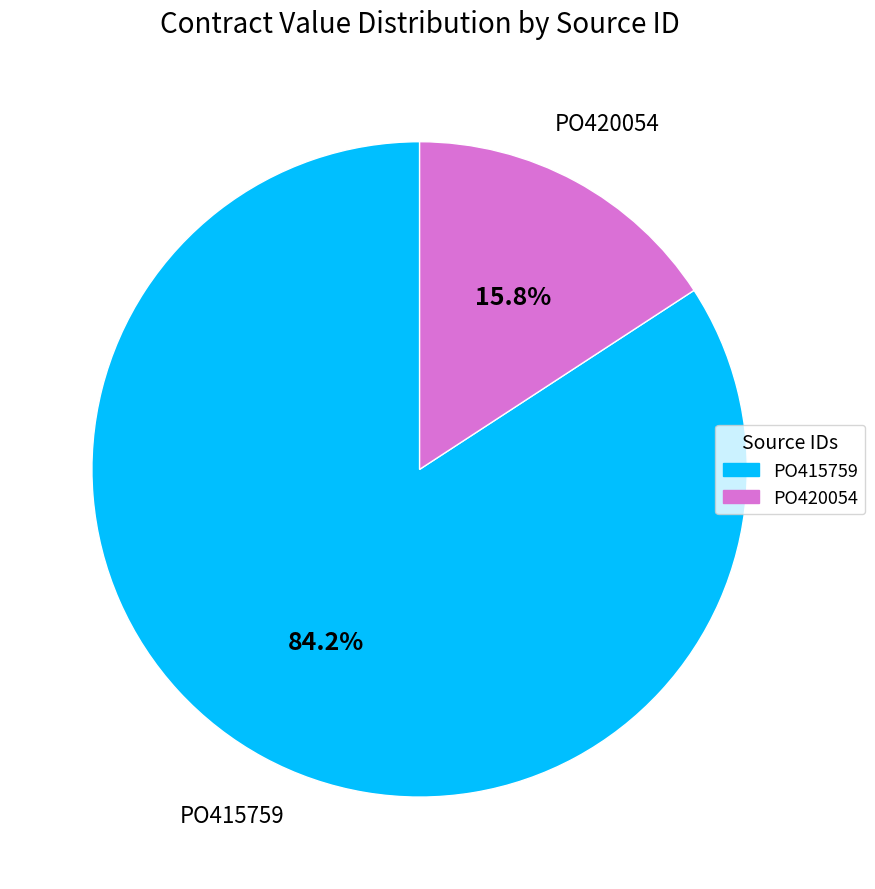

The PO415759 slice represents 94% of the pie. True or false?

False